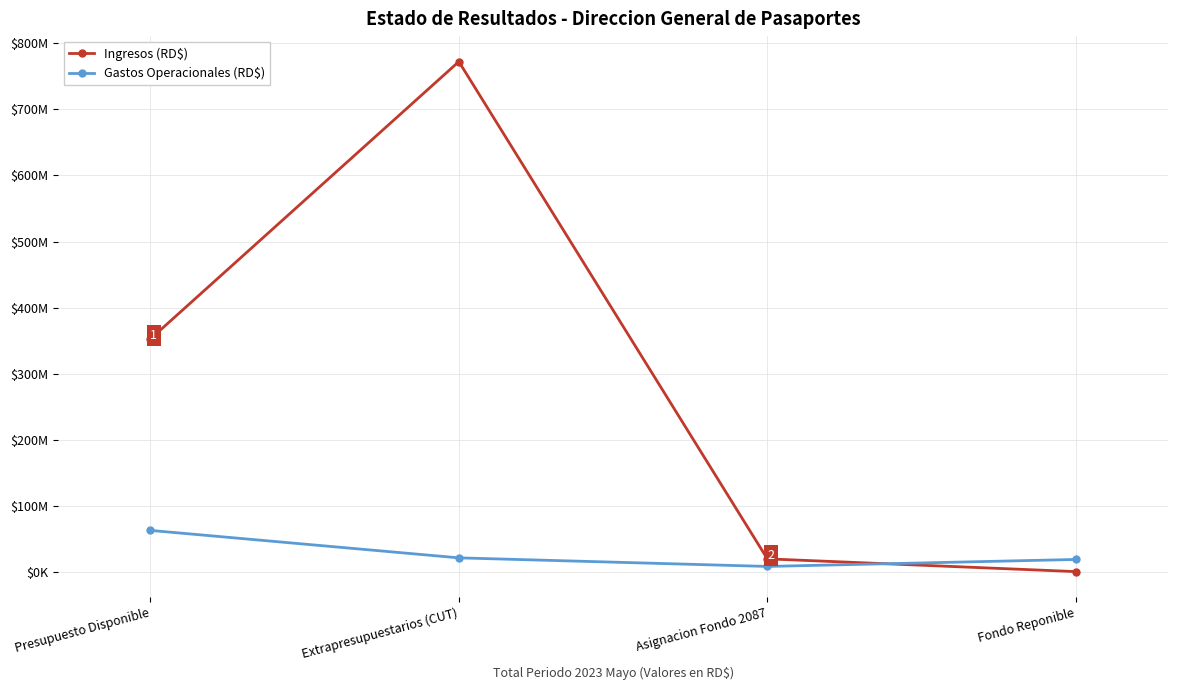

What is the lowest value of the Ingresos (RD$) series?

867527.4